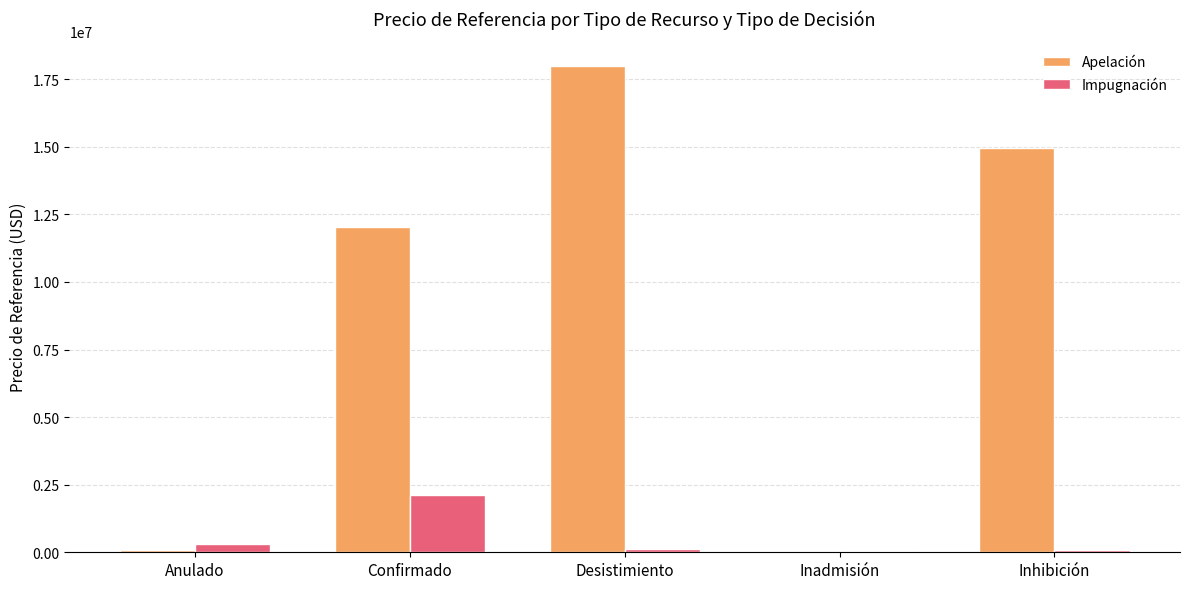

At which category does the chart reach its peak across all series?

Desistimiento